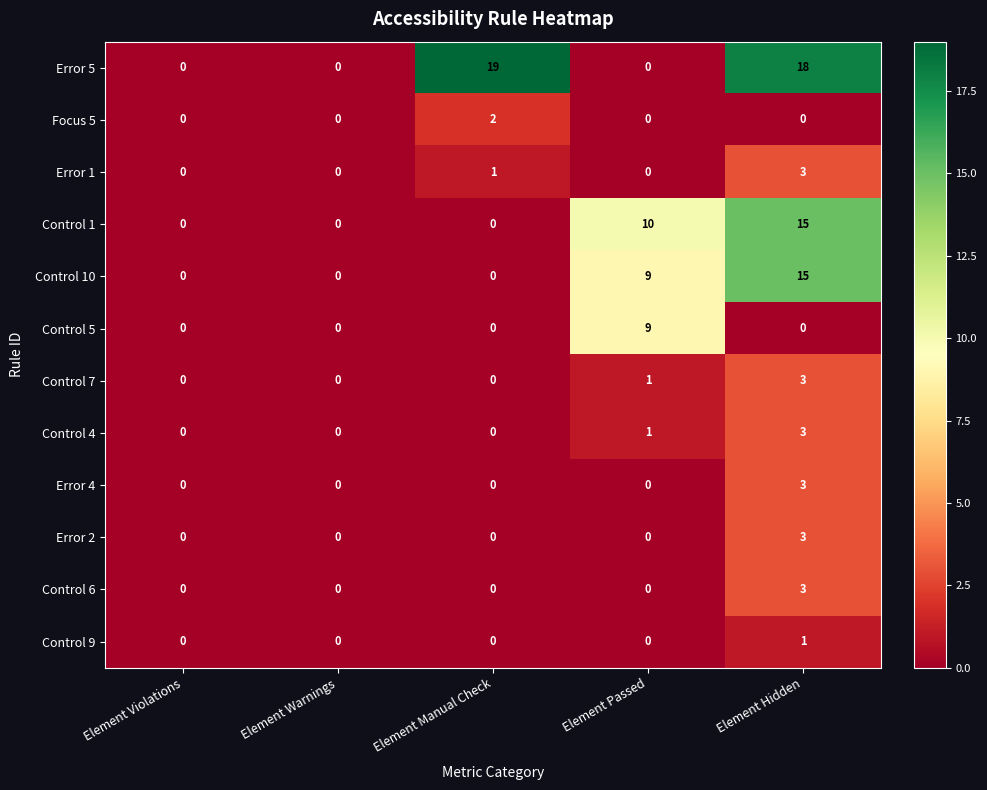

What is the total value across all series at Element Manual Check?

22